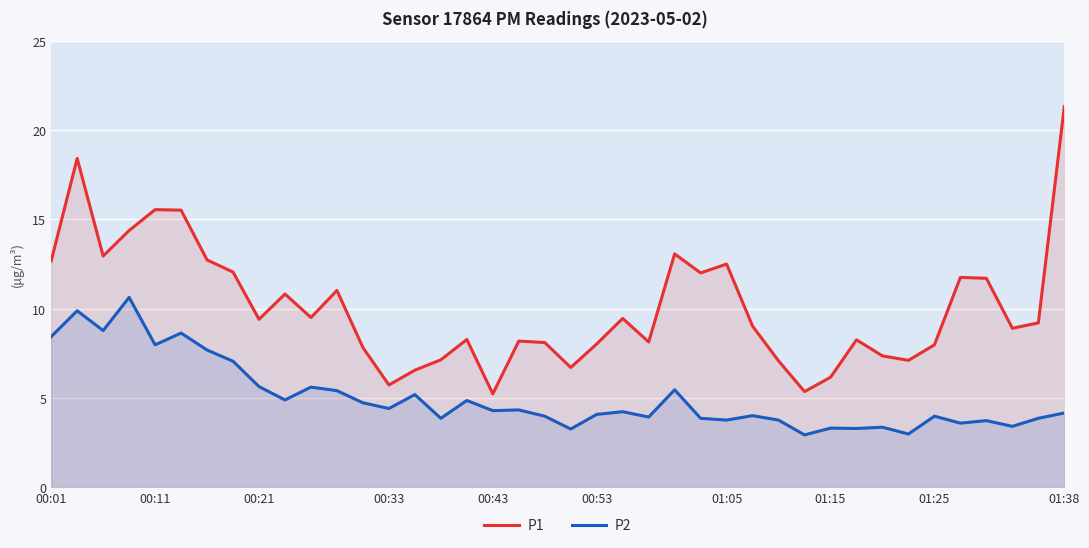

Which series has the largest total across all categories?

P1